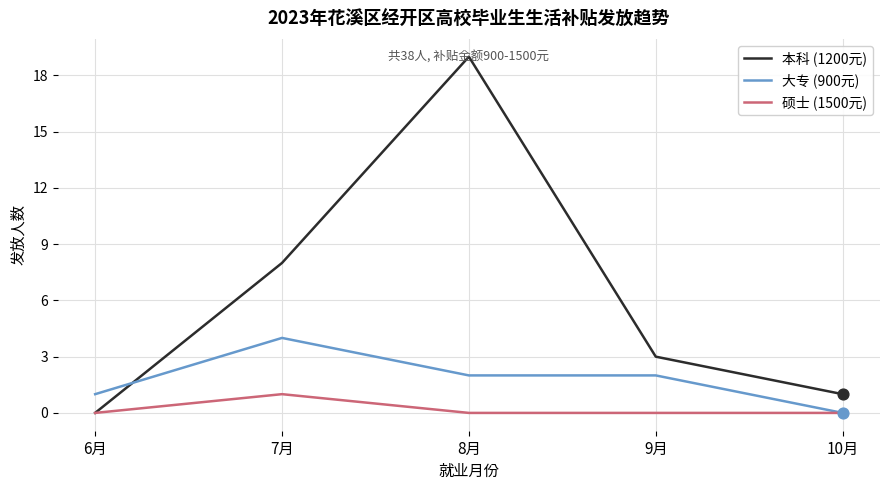

Which series has the largest range (max minus min)?

本科 (1200元)